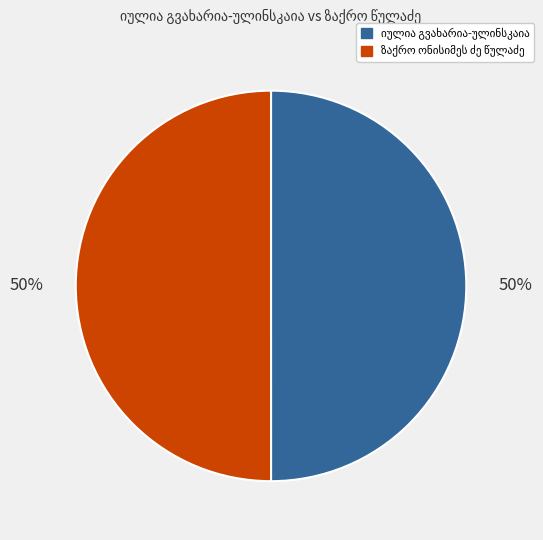

To the nearest percent, what is the average slice percentage?

50%